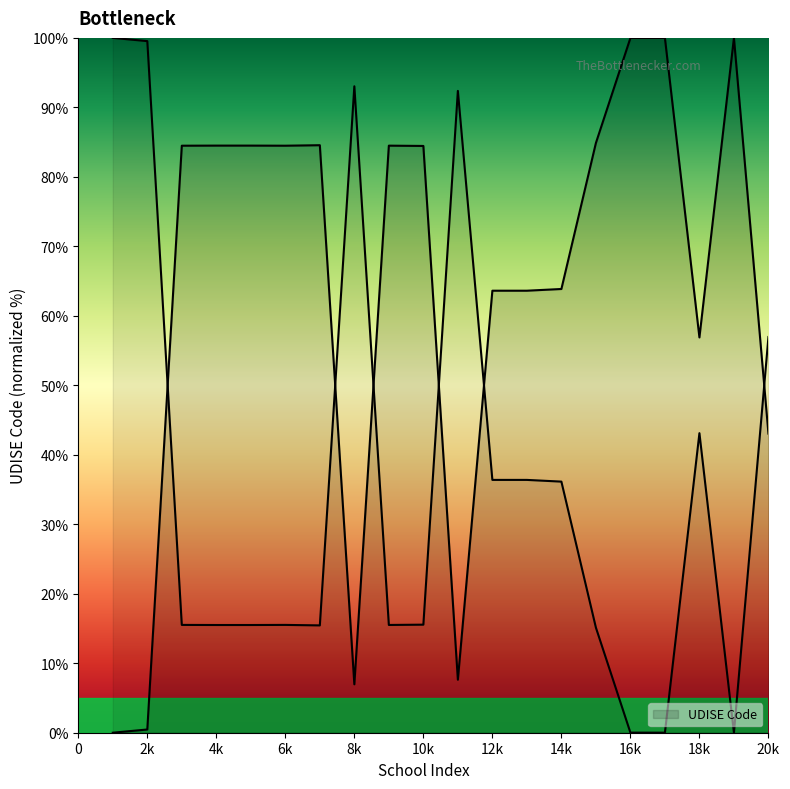

What is the greatest value displayed?

100.0